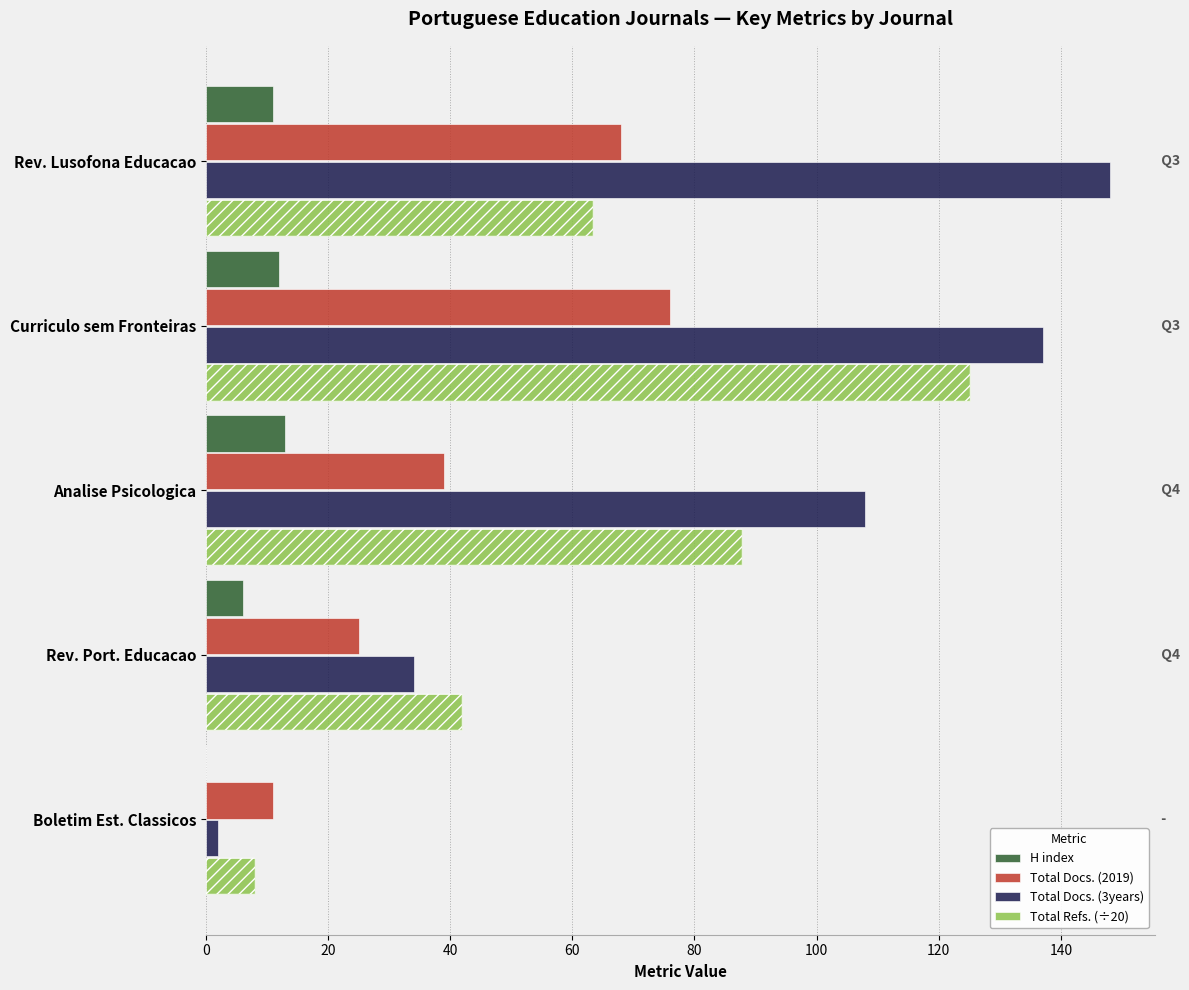

At Rev. Lusofona Educacao, list the series in order from smallest to largest.

H index, Total Refs. (÷20), Total Docs. (2019), Total Docs. (3years)